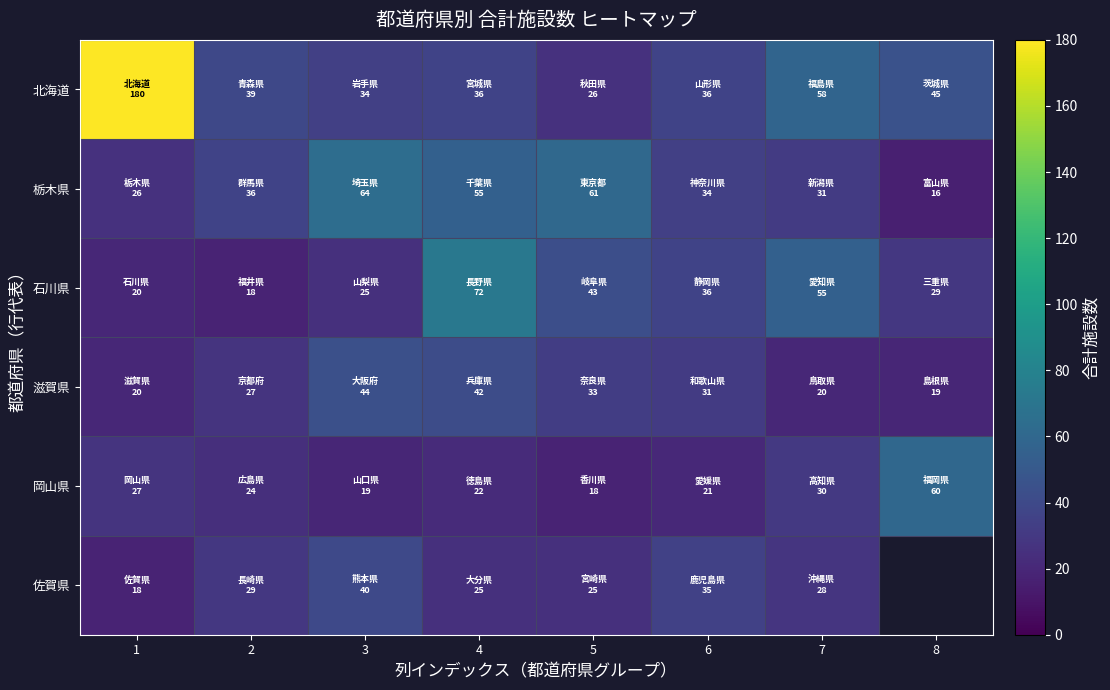

What is the difference between the highest and lowest values at 6?

15.0